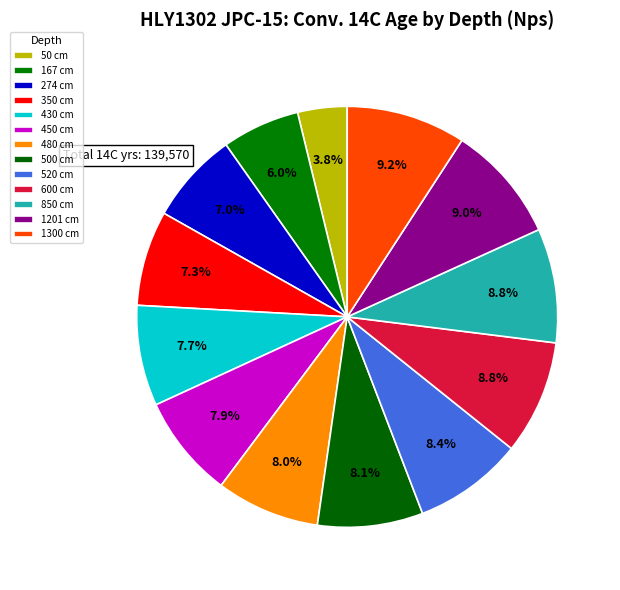

Count the number of slices in the pie.

13